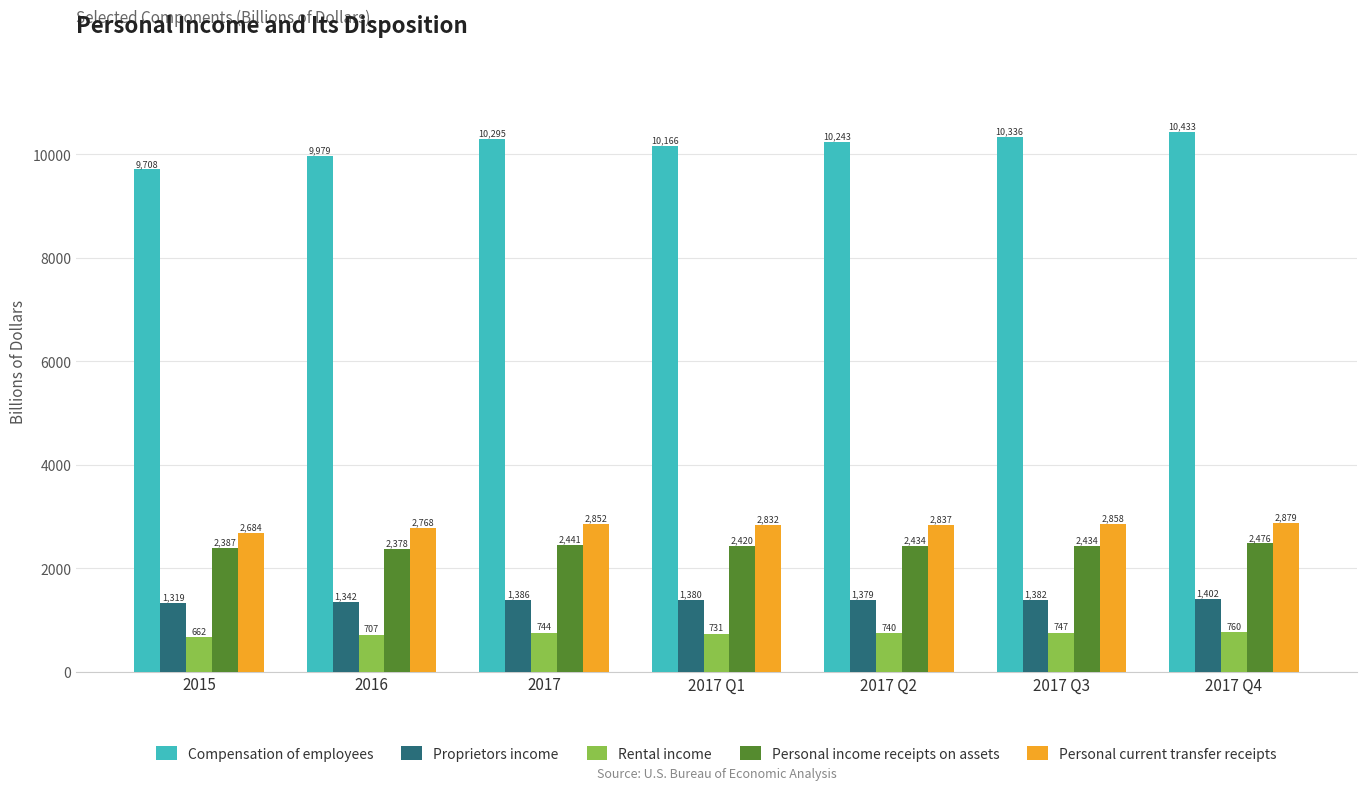

How many bars are there in total?

35